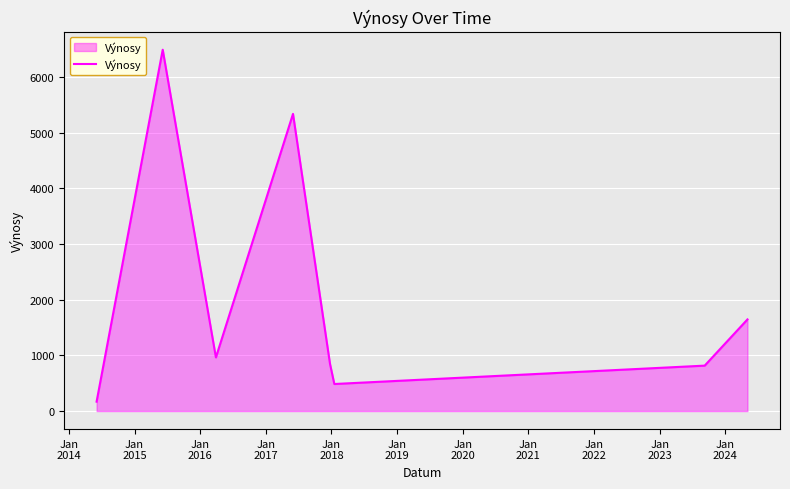

What is the difference between the maximum and second lowest values?

6002.5